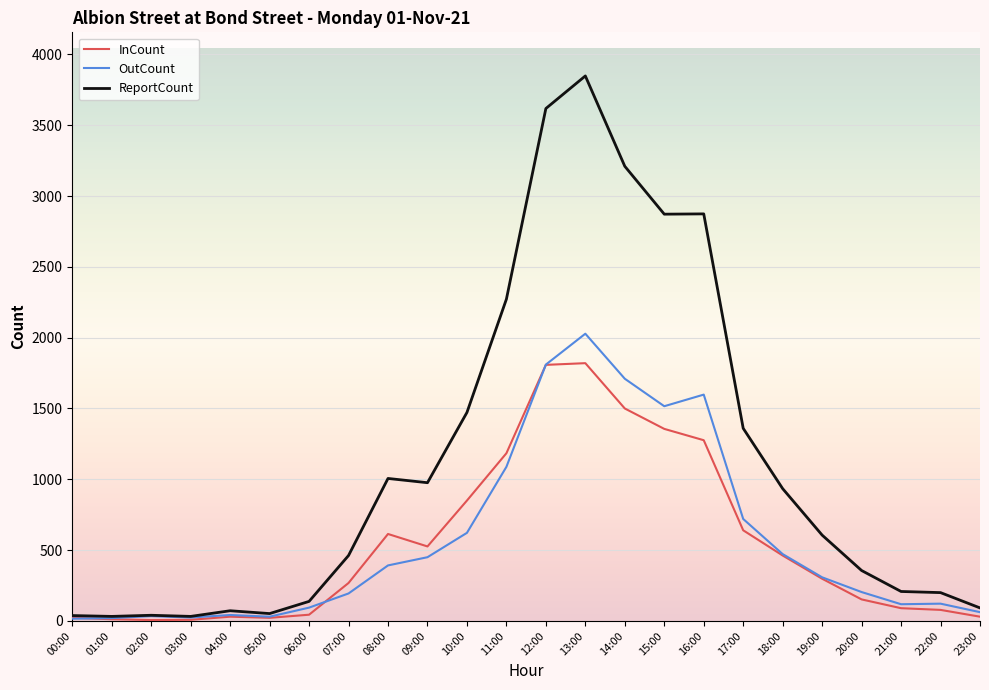

Between 05:00 and 19:00, which series saw the biggest shift?

ReportCount